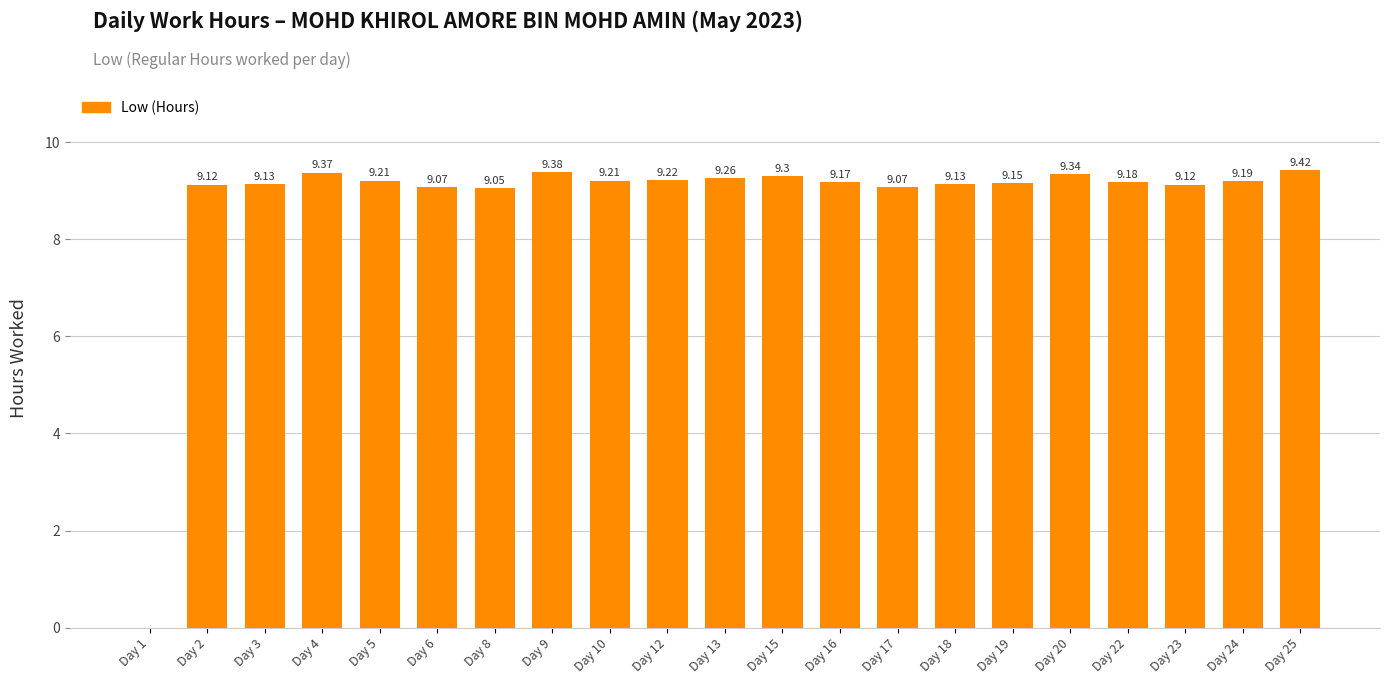

What is the sum of all values?

184.1